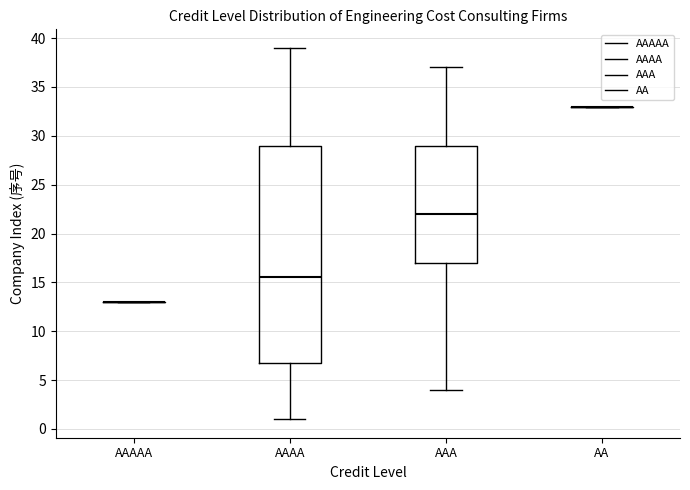

Comparing the boxes themselves (not the whiskers), which one is the tallest?

AAAA